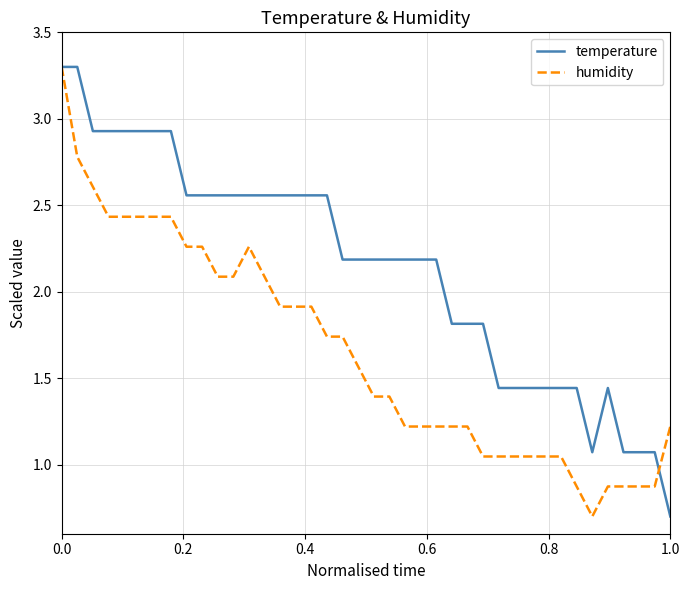

How many lines are shown in the chart?

2